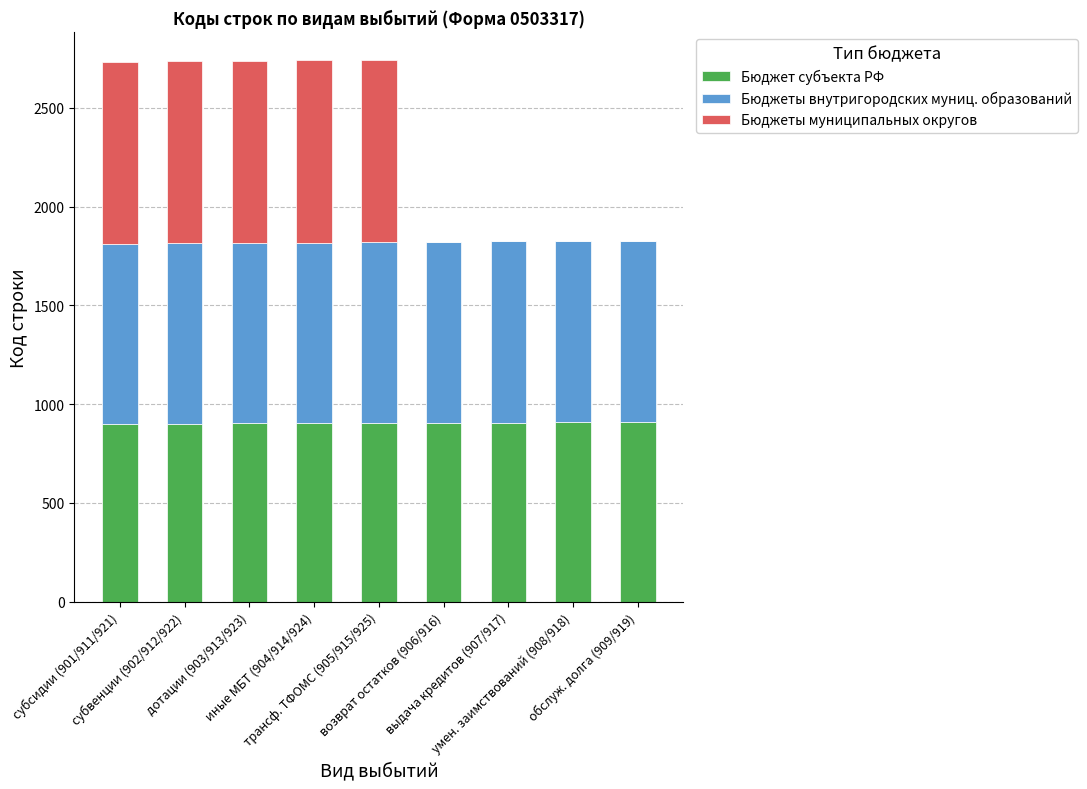

What is the total value across all series at трансф. ТФОМС (905/915/925)?

2745